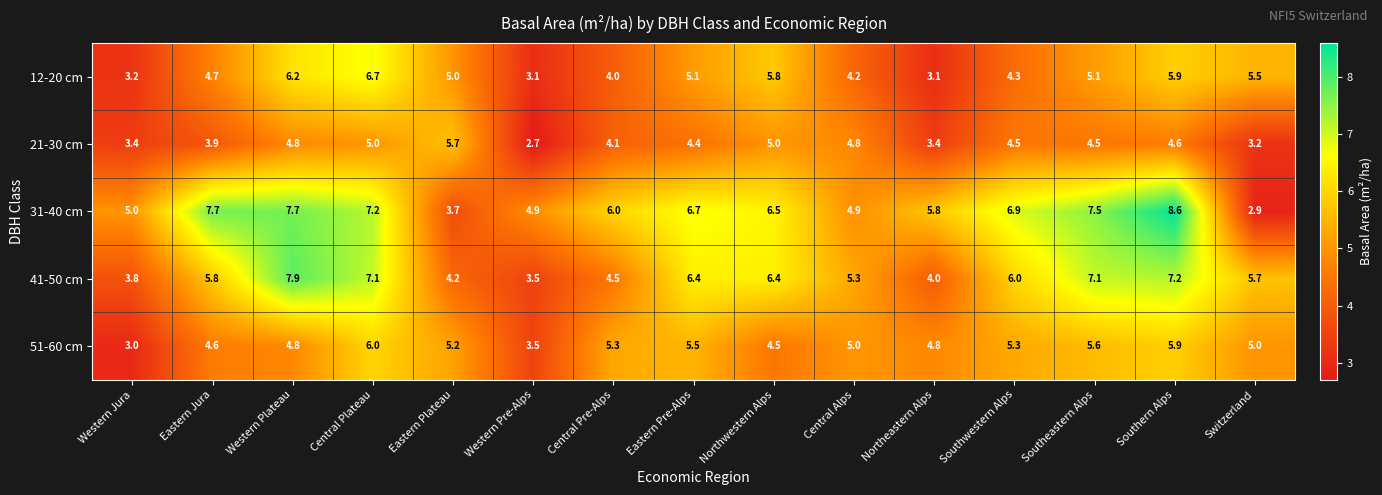

Between Western Jura and Eastern Jura, which series saw the biggest shift?

31-40 cm